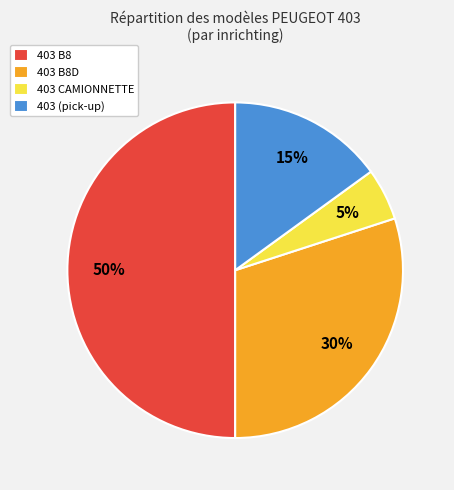

Rank the categories by value from highest to lowest.

403 B8, 403 B8D, 403 (pick-up), 403 CAMIONNETTE